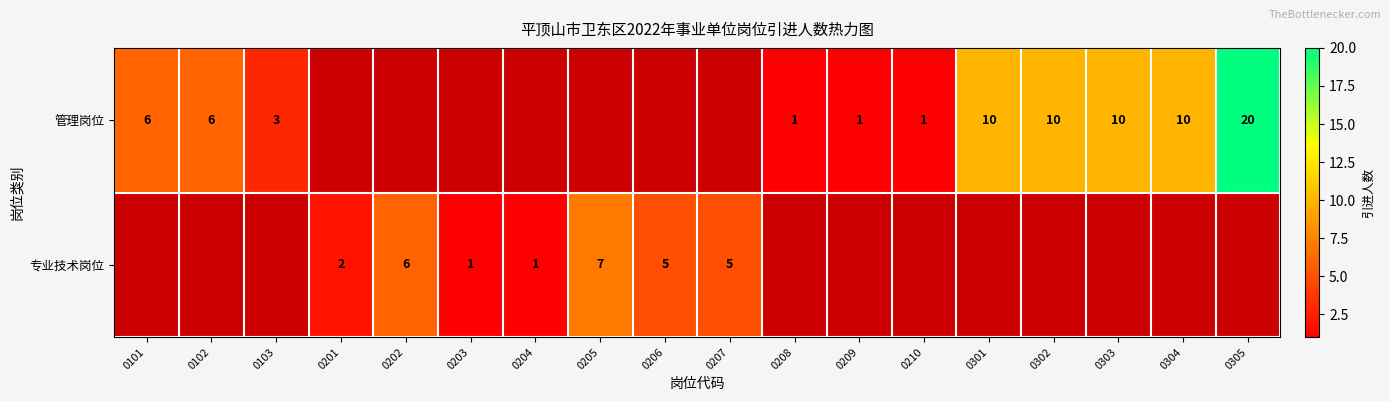

Count the number of data series in this chart.

2